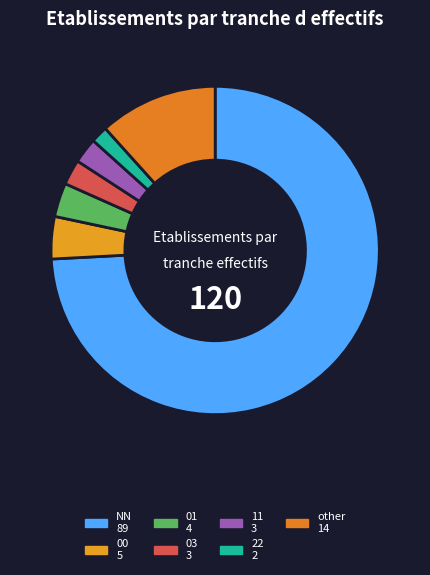

Which slice represents more than half of the pie?

NN